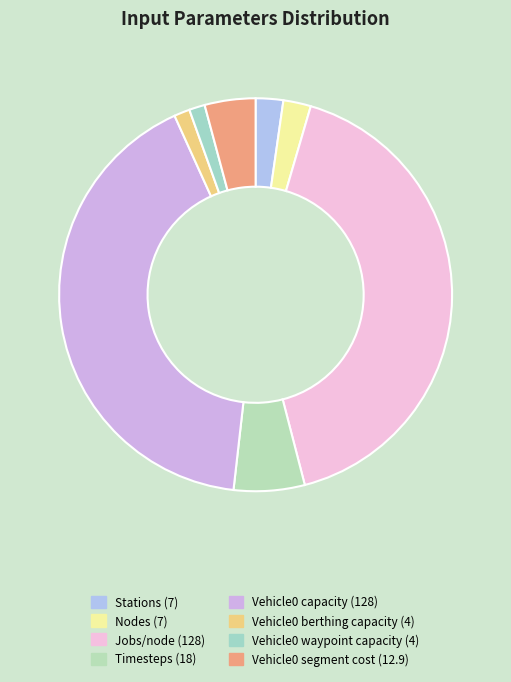

Rank the categories by value from highest to lowest.

Jobs/node, Vehicle0 capacity, Timesteps, Vehicle0 segment cost, Stations, Nodes, Vehicle0 berthing capacity, Vehicle0 waypoint capacity